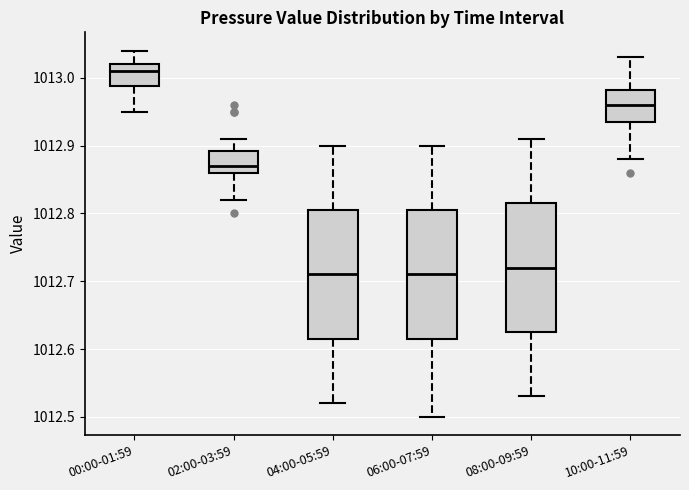

Reading left to right, transcribe this box plot: for each box, give where its median line is, the range the box spans, and where its two whiskers end, as read against the y-axis. The values are not printed on the chart, so give them approximately, as read against the axis.

00:00-01:59: median 1013.01, box 1012.99 to 1013.02, whiskers 1012.95 to 1013.04
02:00-03:59: median 1012.87, box 1012.86 to 1012.89, whiskers 1012.82 to 1012.91
04:00-05:59: median 1012.71, box 1012.62 to 1012.81, whiskers 1012.52 to 1012.90
06:00-07:59: median 1012.71, box 1012.62 to 1012.81, whiskers 1012.50 to 1012.90
08:00-09:59: median 1012.72, box 1012.63 to 1012.82, whiskers 1012.53 to 1012.91
10:00-11:59: median 1012.96, box 1012.94 to 1012.98, whiskers 1012.88 to 1013.03